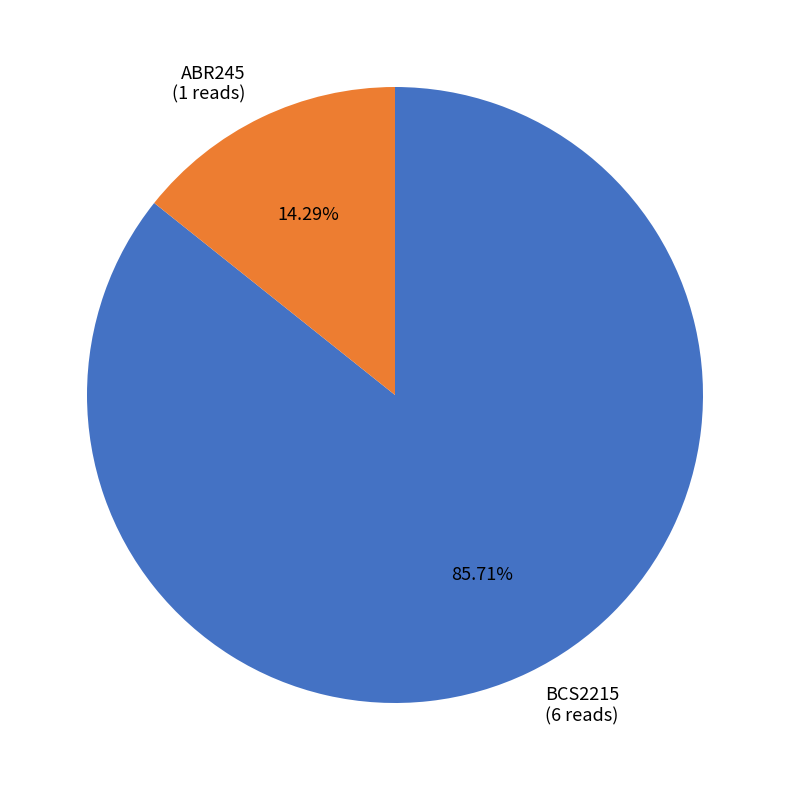

Which slice represents more than half of the pie?

BCS2215